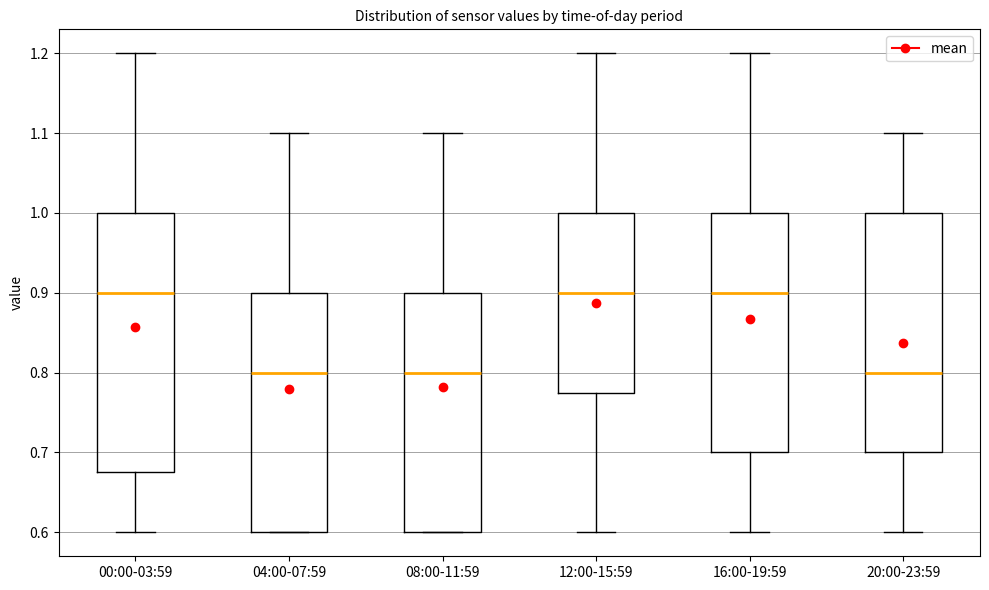

Where does the lower whisker of the box for 20:00-23:59 end on the y-axis? The values are not printed on the chart, so give them approximately, as read against the axis.

0.60